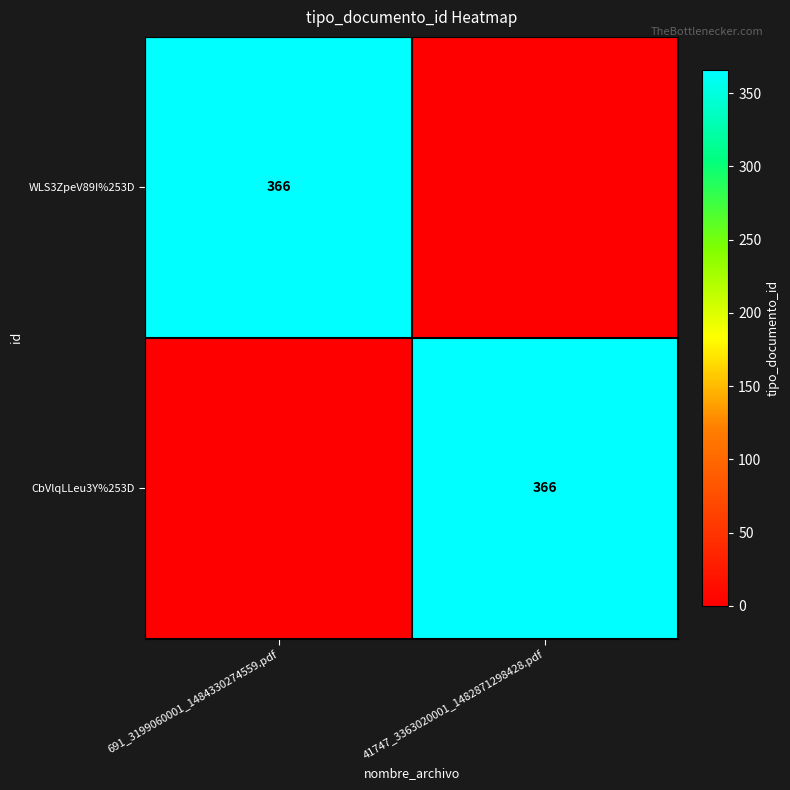

The CbVlqLLeu3Y%253D series shows 366 at 41747_3363020001_1482871298428.pdf. True or false?

True